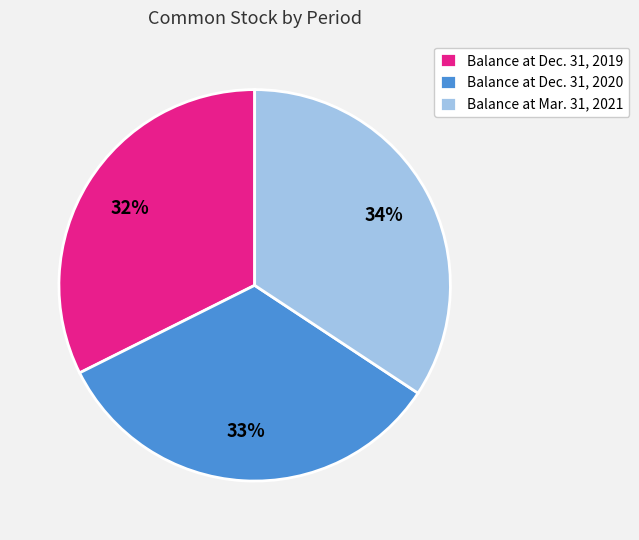

Which has a higher value, Balance at Dec. 31, 2020 or Balance at Dec. 31, 2019?

Balance at Dec. 31, 2020